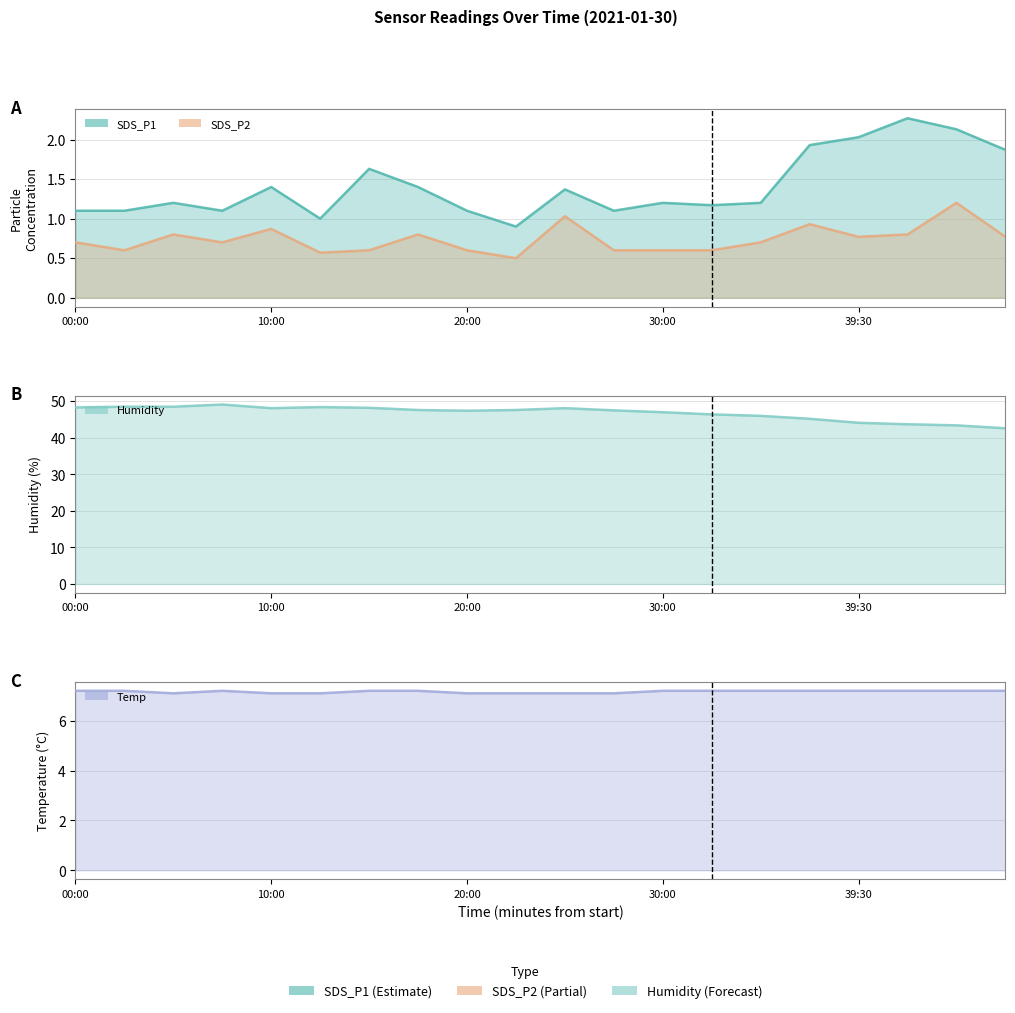

What is the label of the 20th point from the left?

19